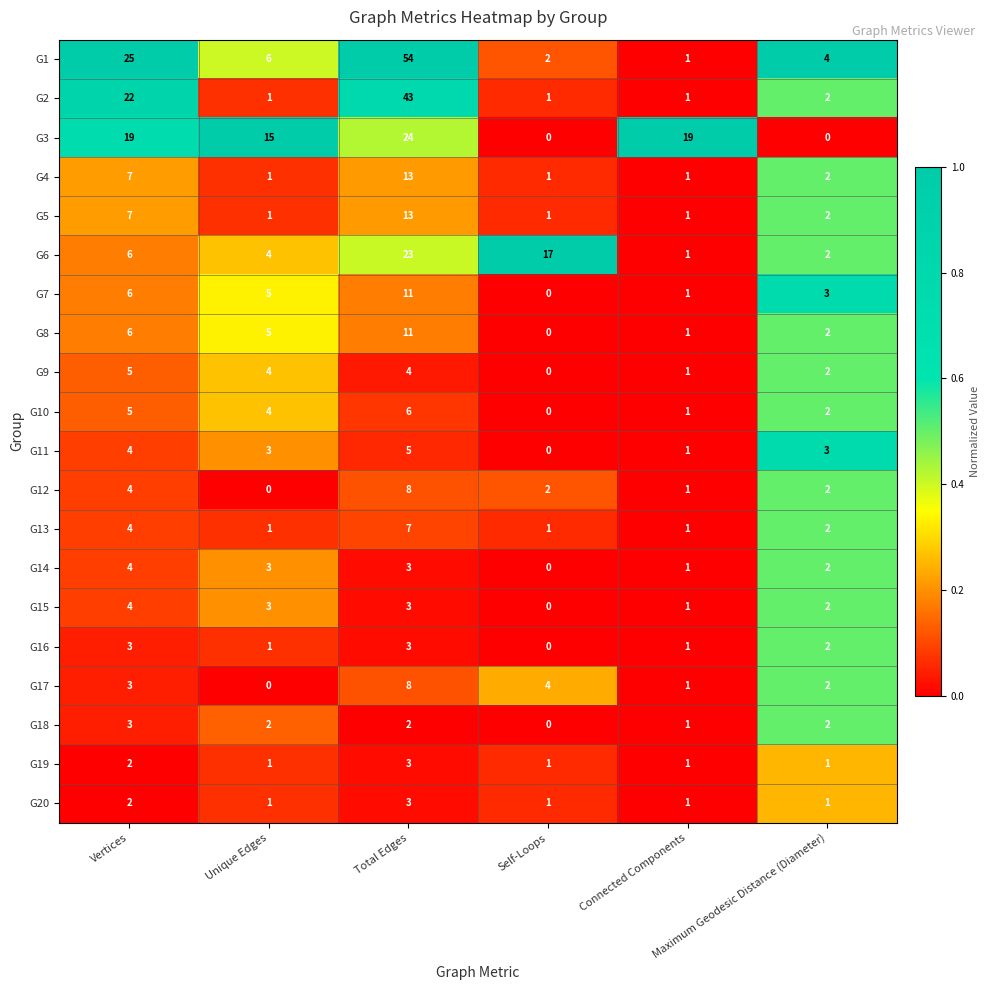

Which series has the widest spread of values?

G1